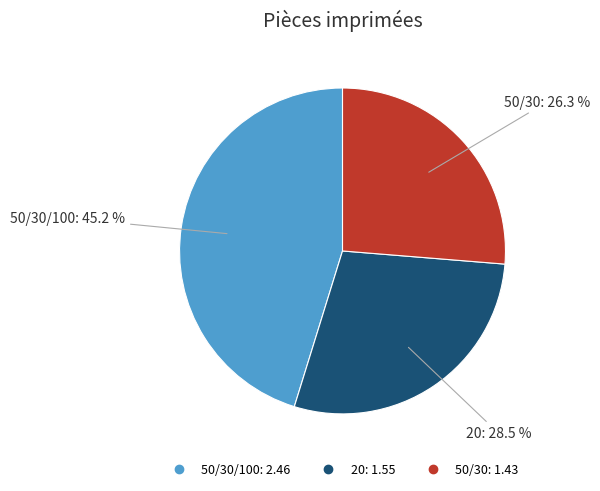

To the nearest percent, what is the average slice percentage?

33%